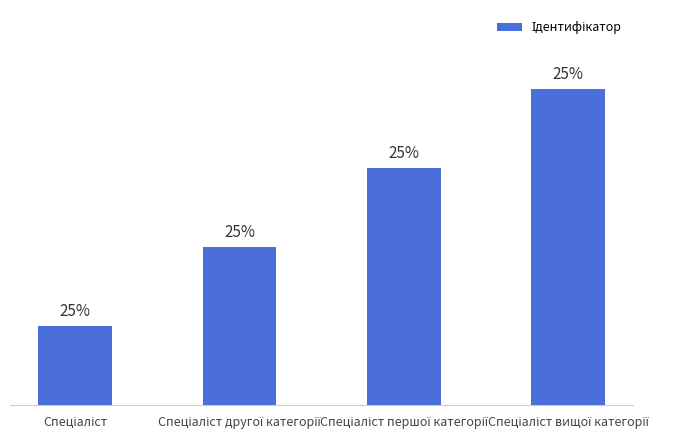

What is the difference between the values at Спеціаліст другої категорії and Спеціаліст вищої категорії?

2